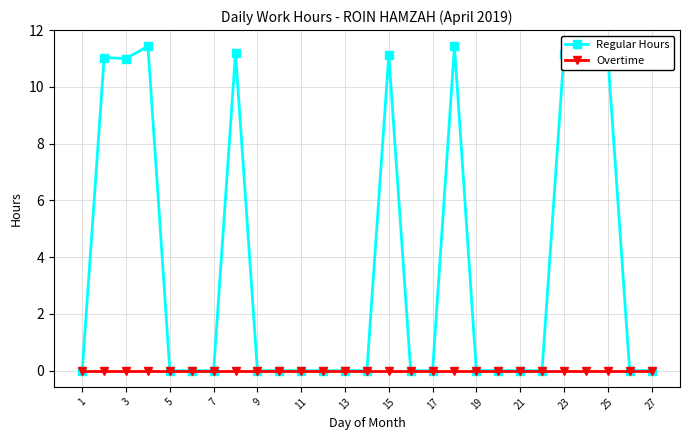

At how many categories does at least one series exceed 10?

9